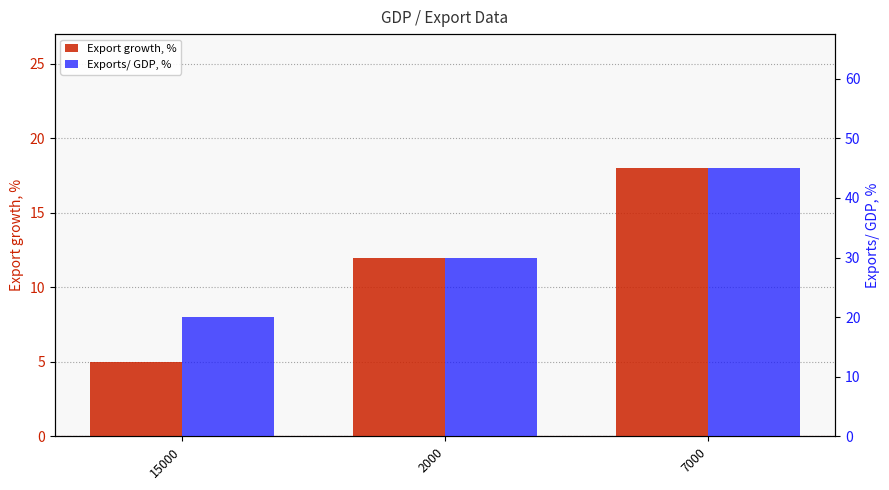

How many data points does each series have?

3